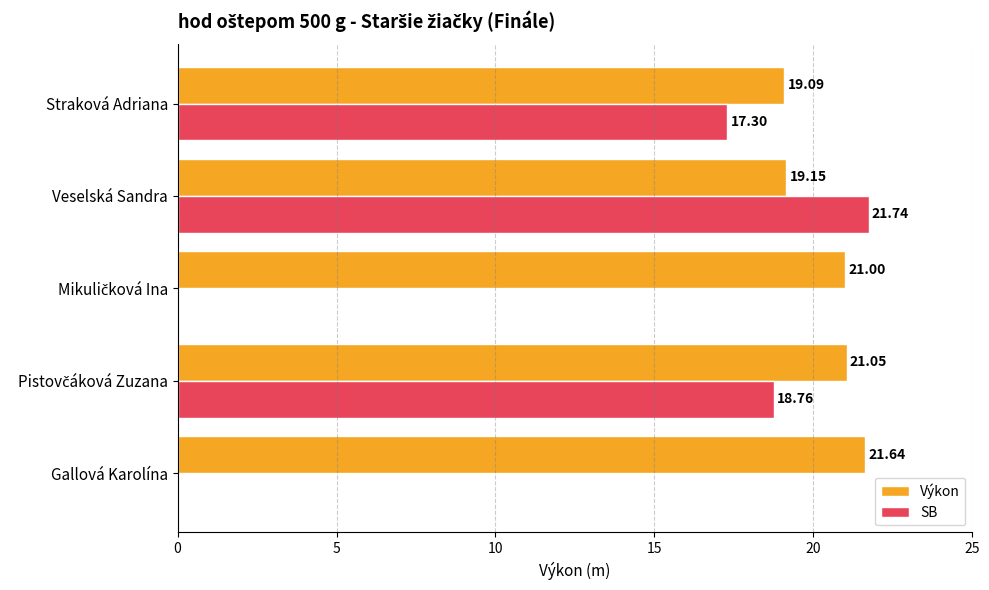

At which label does Výkon reach its peak?

Gallová Karolína